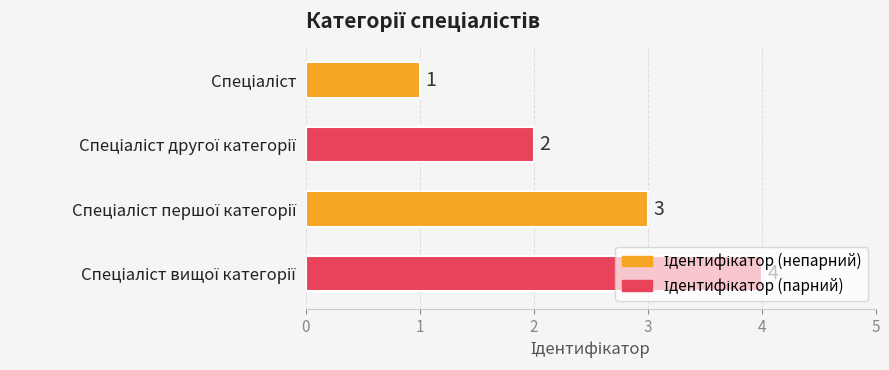

How many values are between 2 and 4?

3